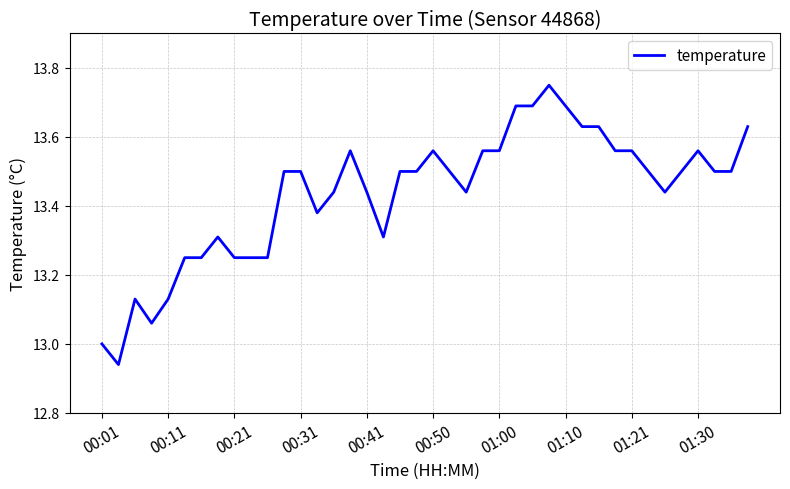

What is the difference between the maximum and minimum values?

0.8